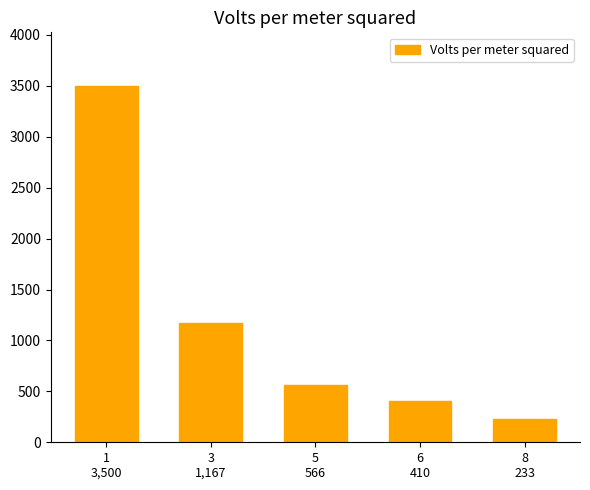

What is the maximum value shown in the chart?

3500